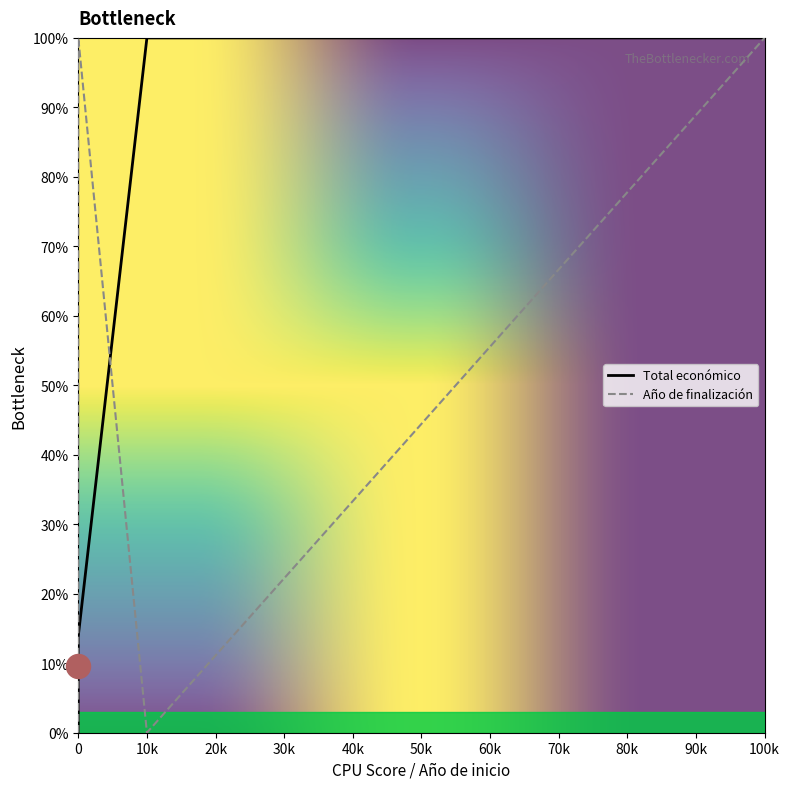

At how many categories does at least one series exceed 0?

2